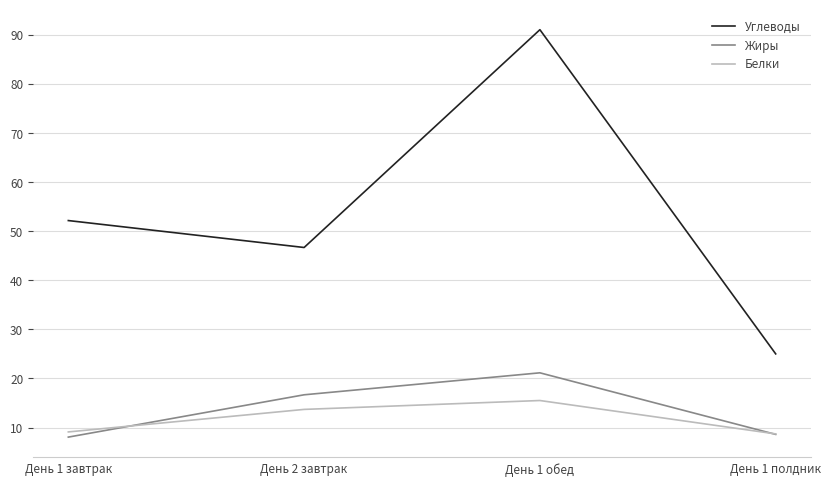

Which series has the largest total across all categories?

Углеводы